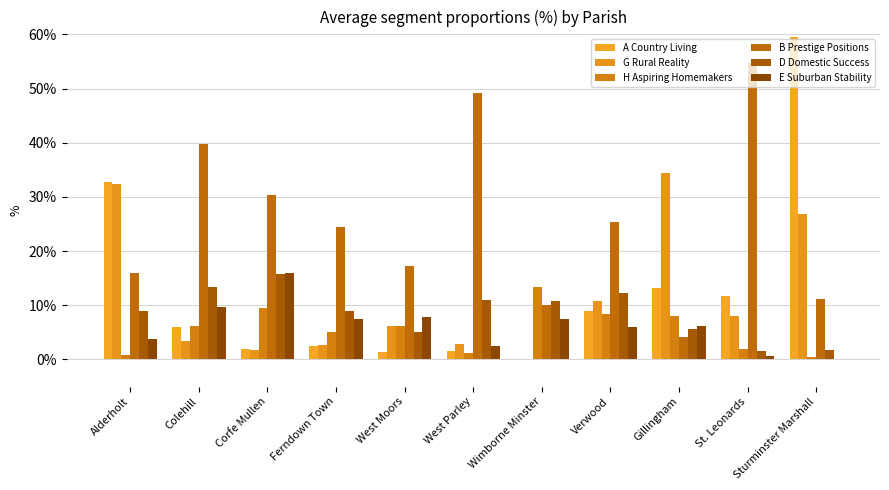

Are the bars horizontal?

No